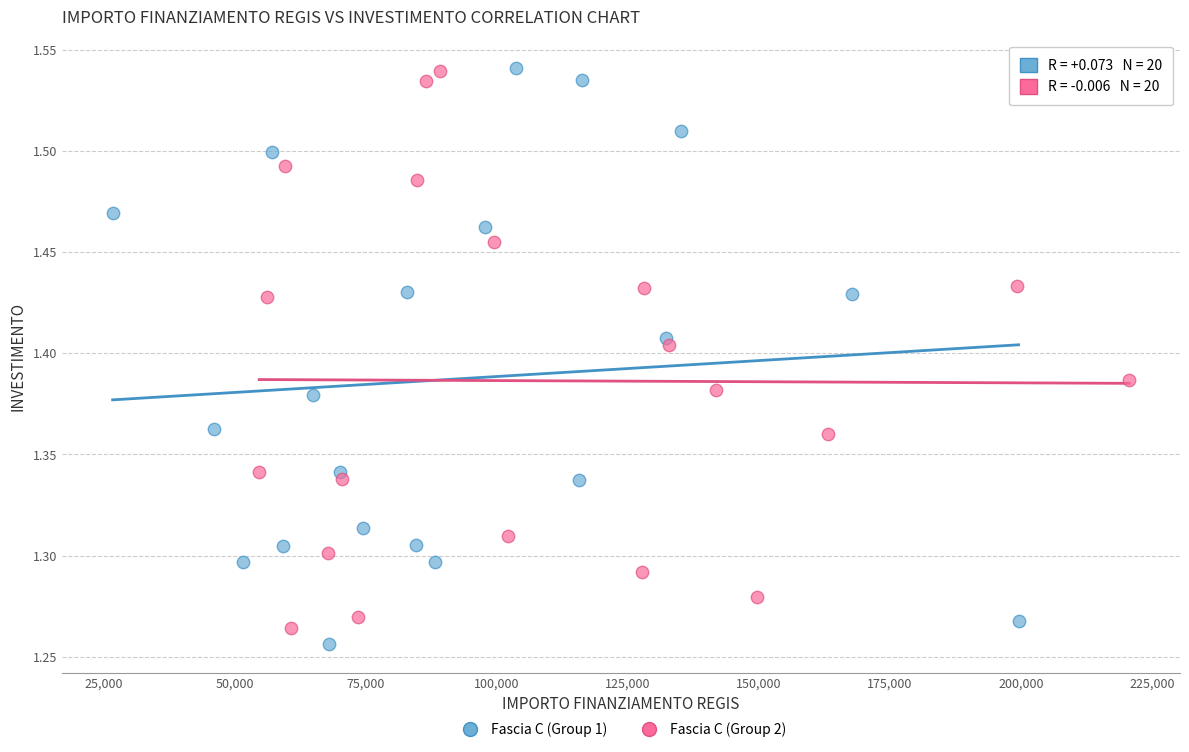

What are all the series names shown in the legend?

Fascia C (Group 1), Fascia C (Group 2)